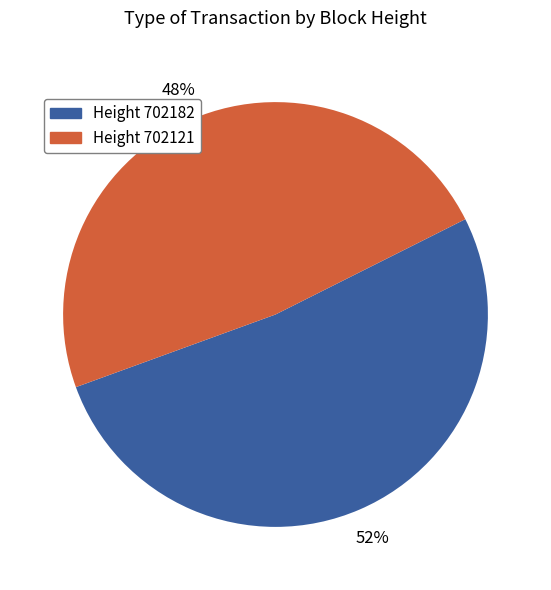

Does any single category account for the majority?

Yes